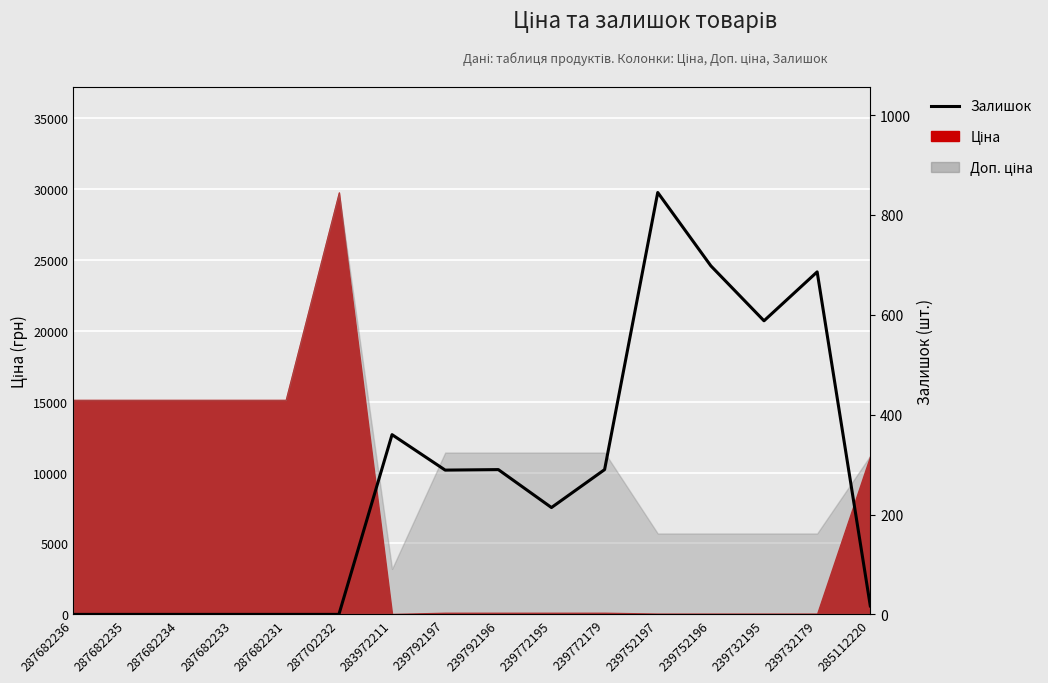

What position from the left is 239772179?

11